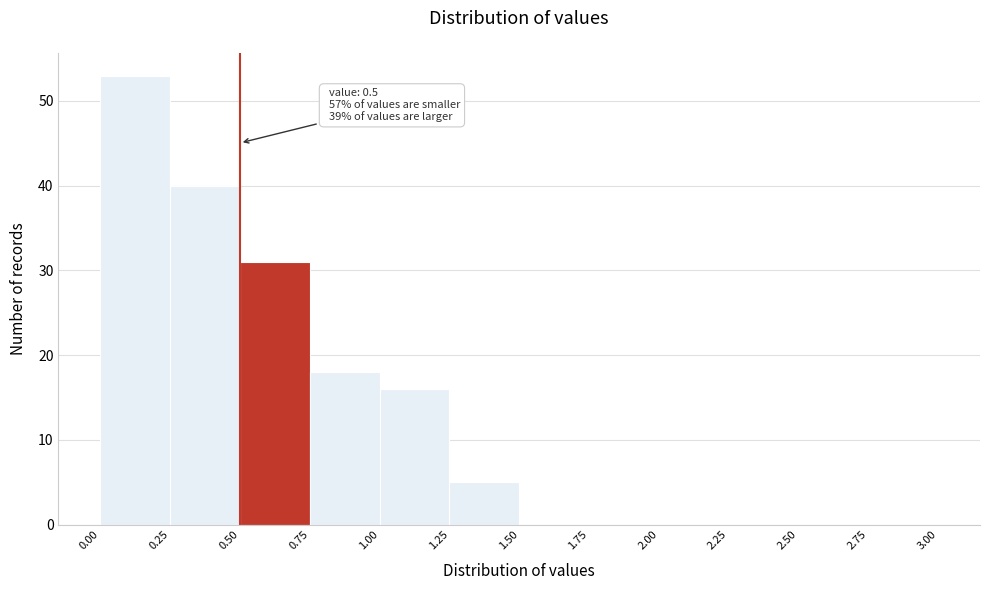

Which range on the x-axis has the tallest bar?

0.00 to 0.25